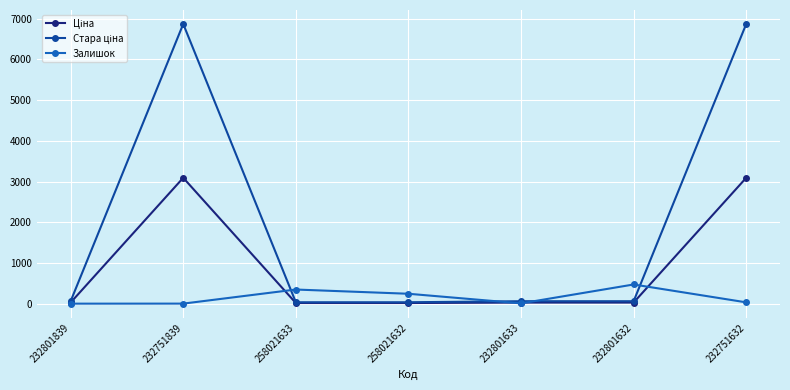

What is the difference between the highest and lowest values at 232751839?

6868.4